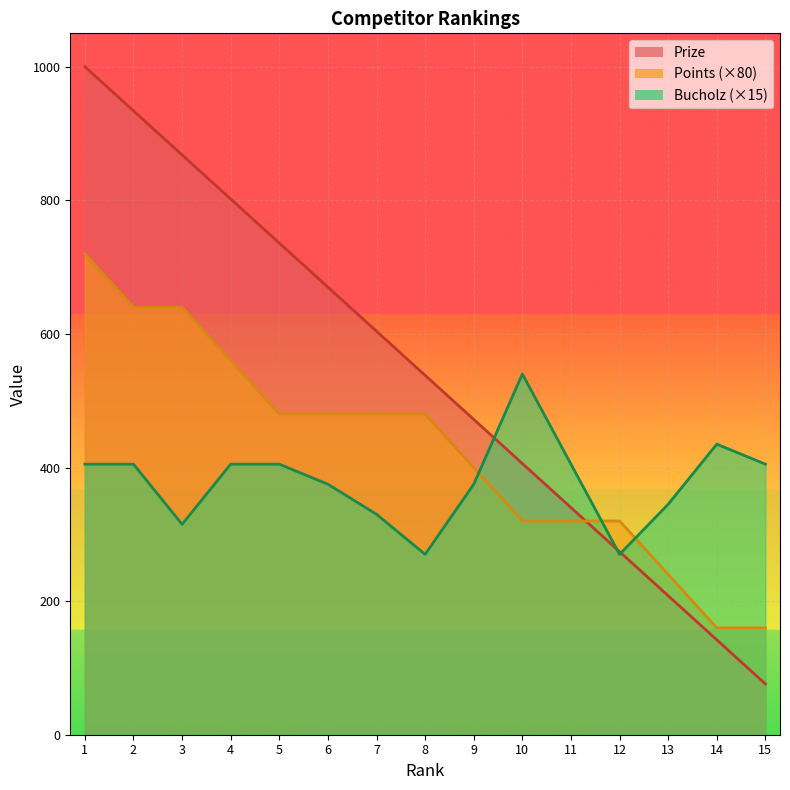

The value of Bucholz at 4 is 249. True or false?

False